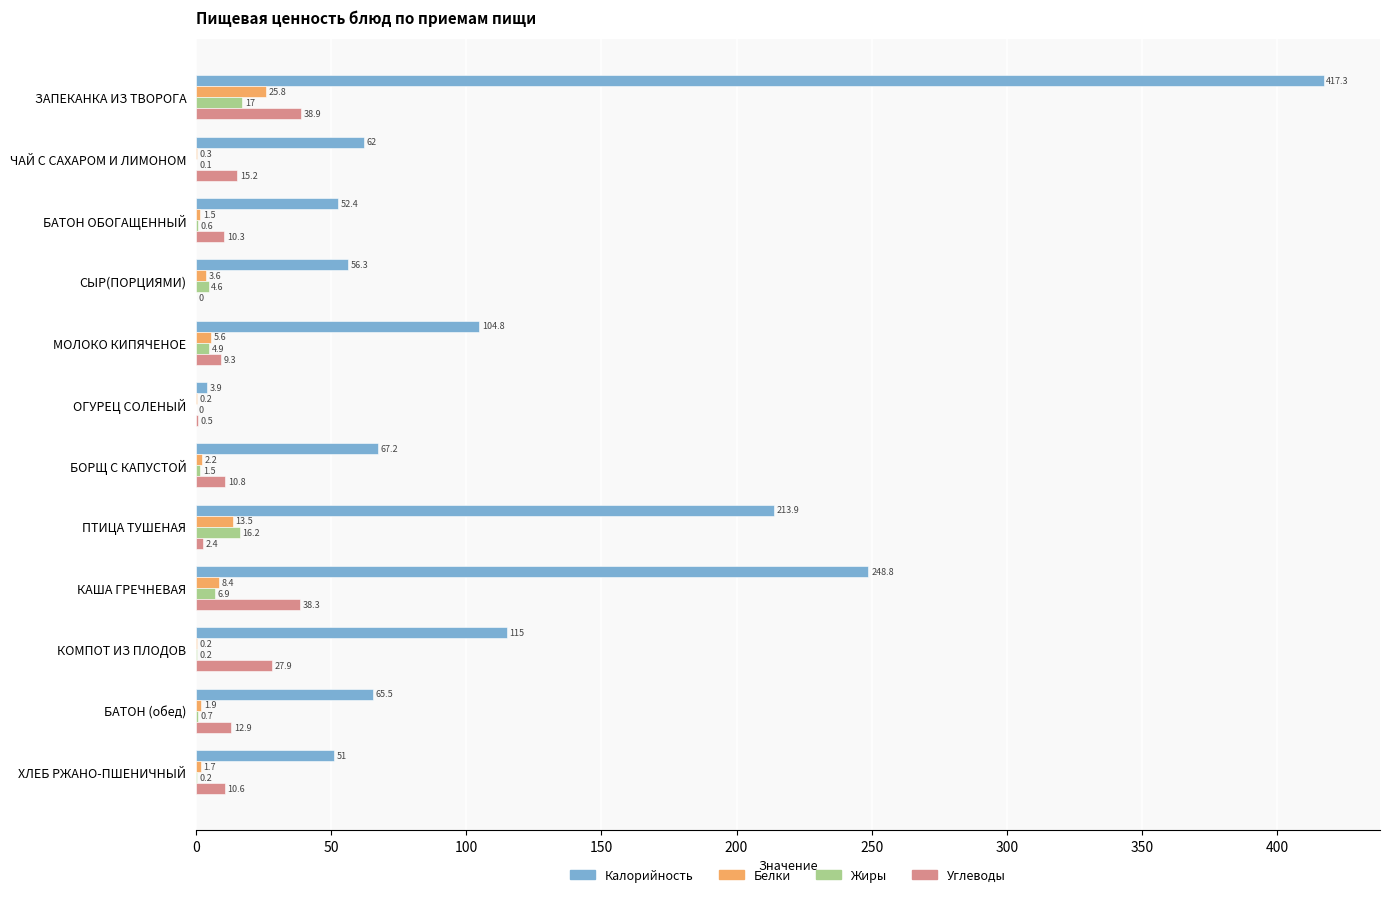

What is the highest value of the Калорийность series?

417.3